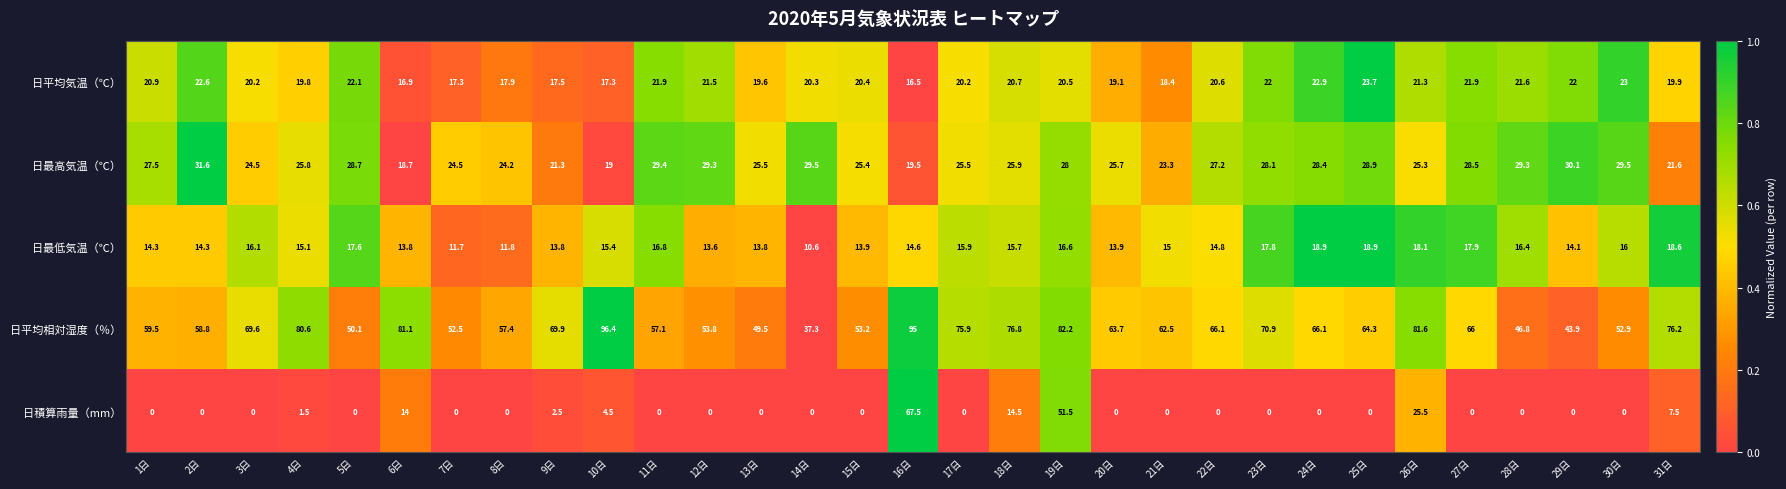

What is the average value of the 日平均相対湿度（％） series?

65.1